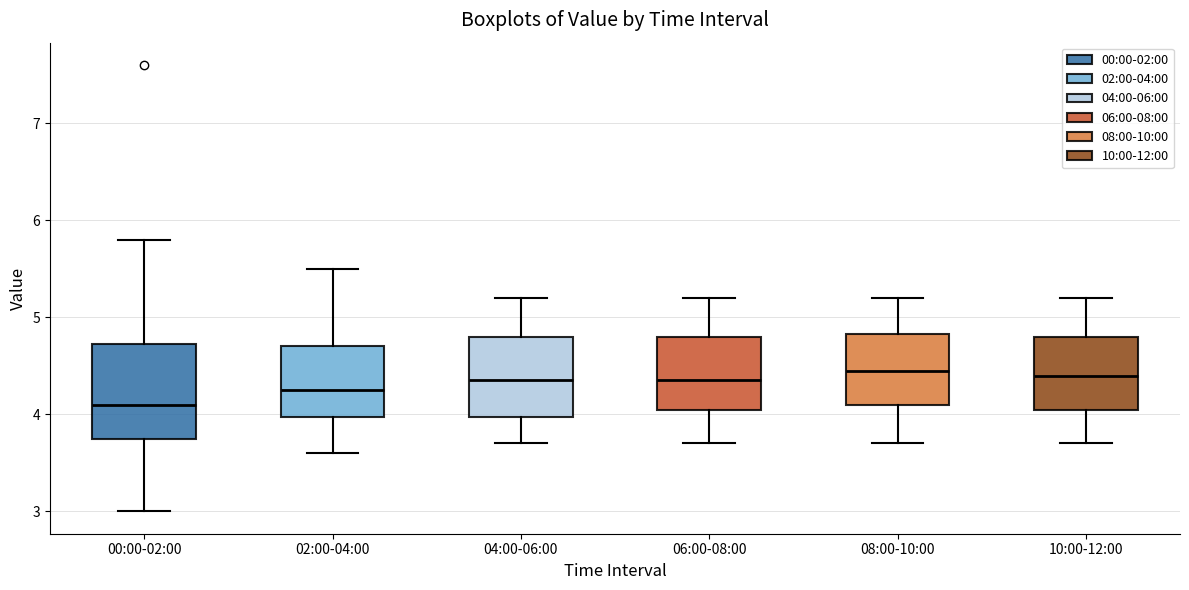

Reading left to right, read every box against the y-axis: the position of its median line, the range the box covers, and the ends of its whiskers. The values are not printed on the chart, so give them approximately, as read against the axis.

00:00-02:00: median 4.1, box 3.8 to 4.7, whiskers 3.0 to 5.8
02:00-04:00: median 4.3, box 4.0 to 4.7, whiskers 3.6 to 5.5
04:00-06:00: median 4.4, box 4.0 to 4.8, whiskers 3.7 to 5.2
06:00-08:00: median 4.4, box 4.1 to 4.8, whiskers 3.7 to 5.2
08:00-10:00: median 4.5, box 4.1 to 4.8, whiskers 3.7 to 5.2
10:00-12:00: median 4.4, box 4.1 to 4.8, whiskers 3.7 to 5.2